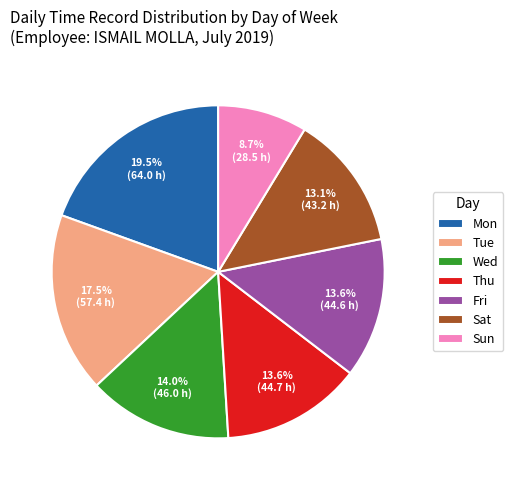

What is the largest slice in the pie chart?

Mon